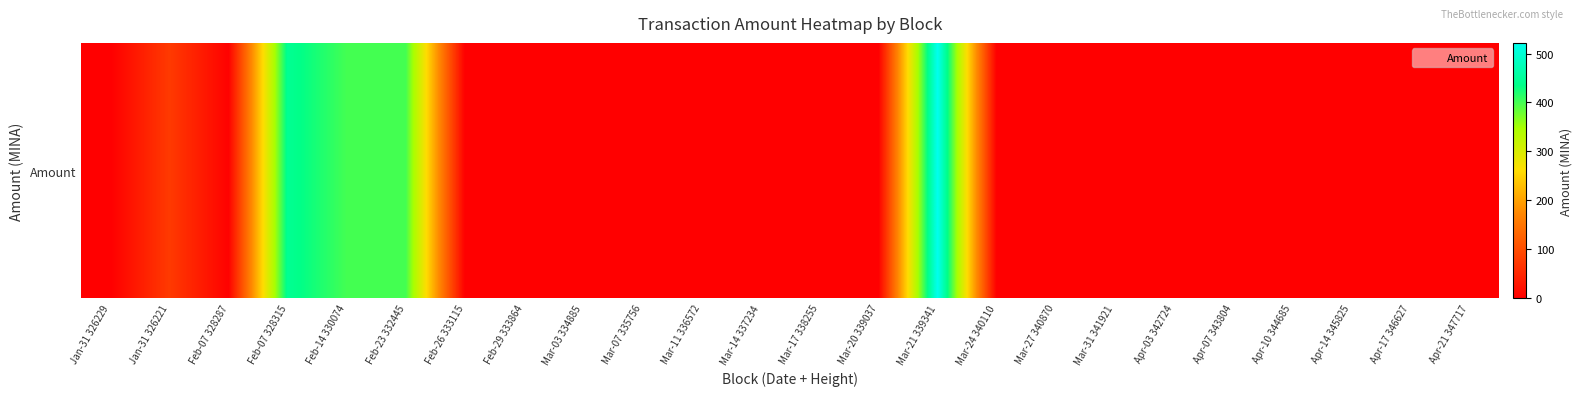

The value at Apr-03 342724 is 0.9. True or false?

True